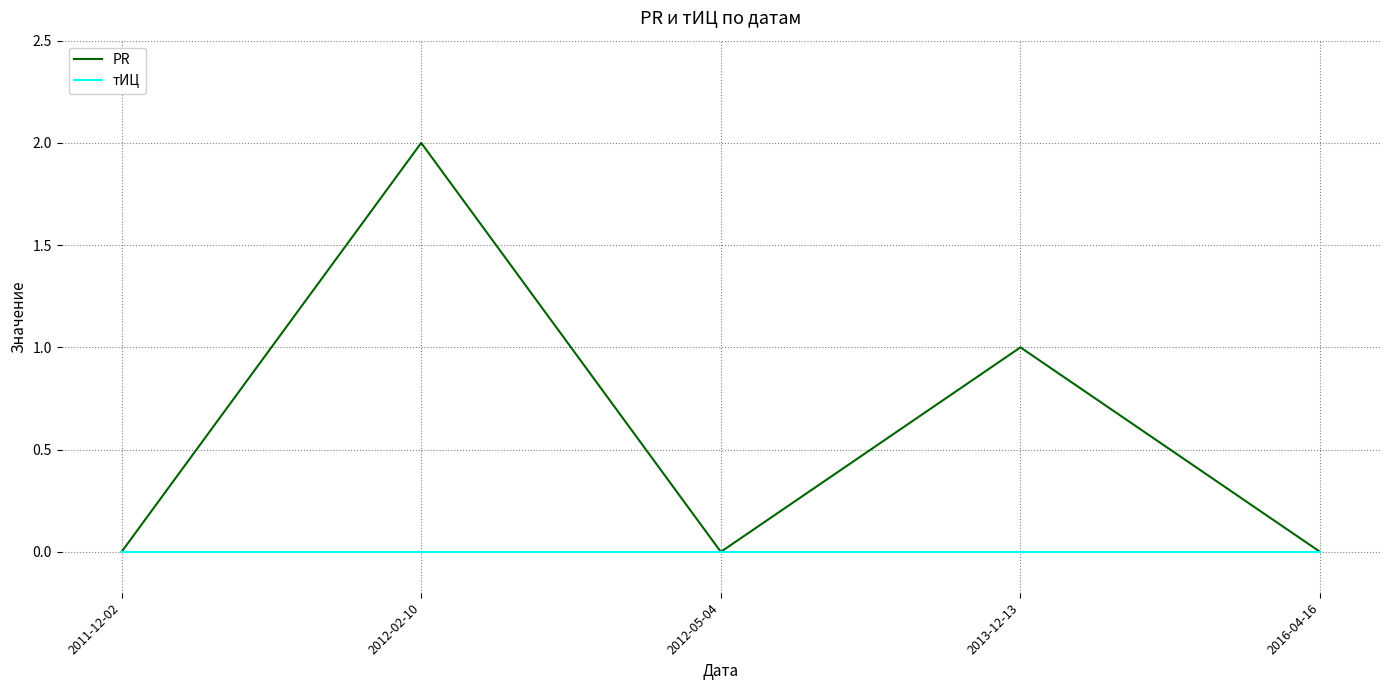

Reading left to right, transcribe all the data shown in this chart.

PR: 0	2	0	1	0
тИЦ: 0	0	0	0	0